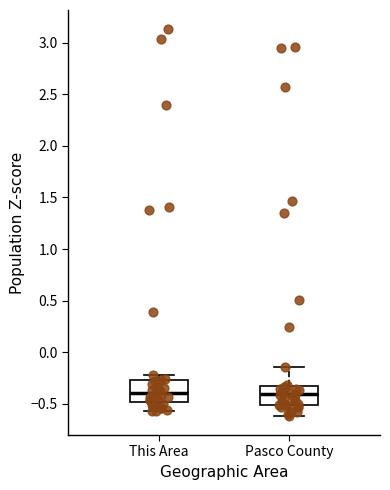

Reading left to right, read every box against the y-axis: the position of its median line, the range the box covers, and the ends of its whiskers. The values are not printed on the chart, so give them approximately, as read against the axis.

This Area: median -0.40, box -0.50 to -0.25, whiskers -0.55 to -0.20
Pasco County: median -0.40, box -0.50 to -0.30, whiskers -0.60 to -0.15